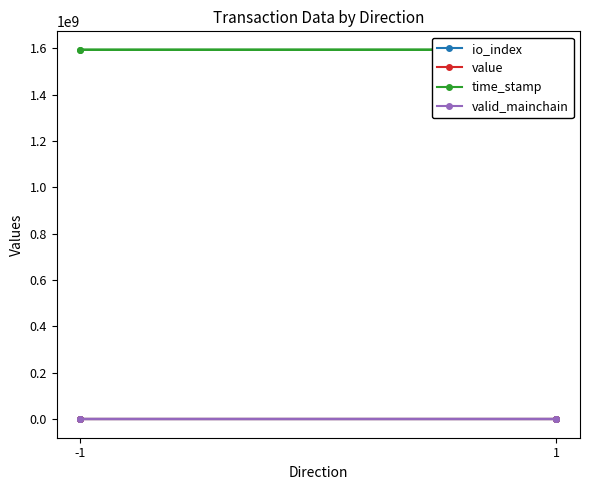

True or false: io_index has a value of 1.0 at 1.

False